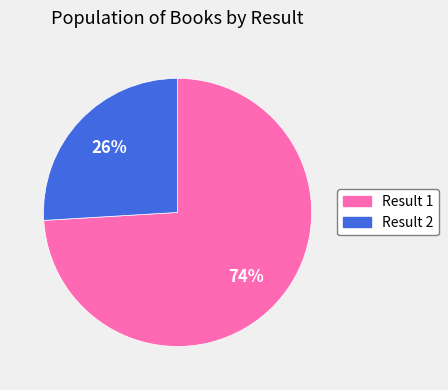

To the nearest percent, what is the average slice percentage?

50%